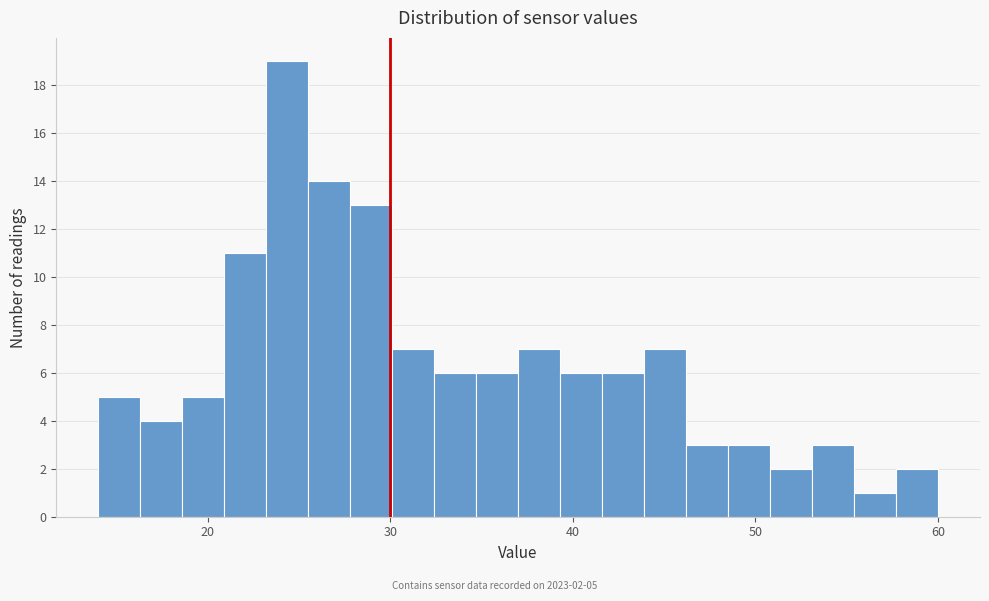

Read against the x-axis, roughly where is the centre of the tallest bar?

24